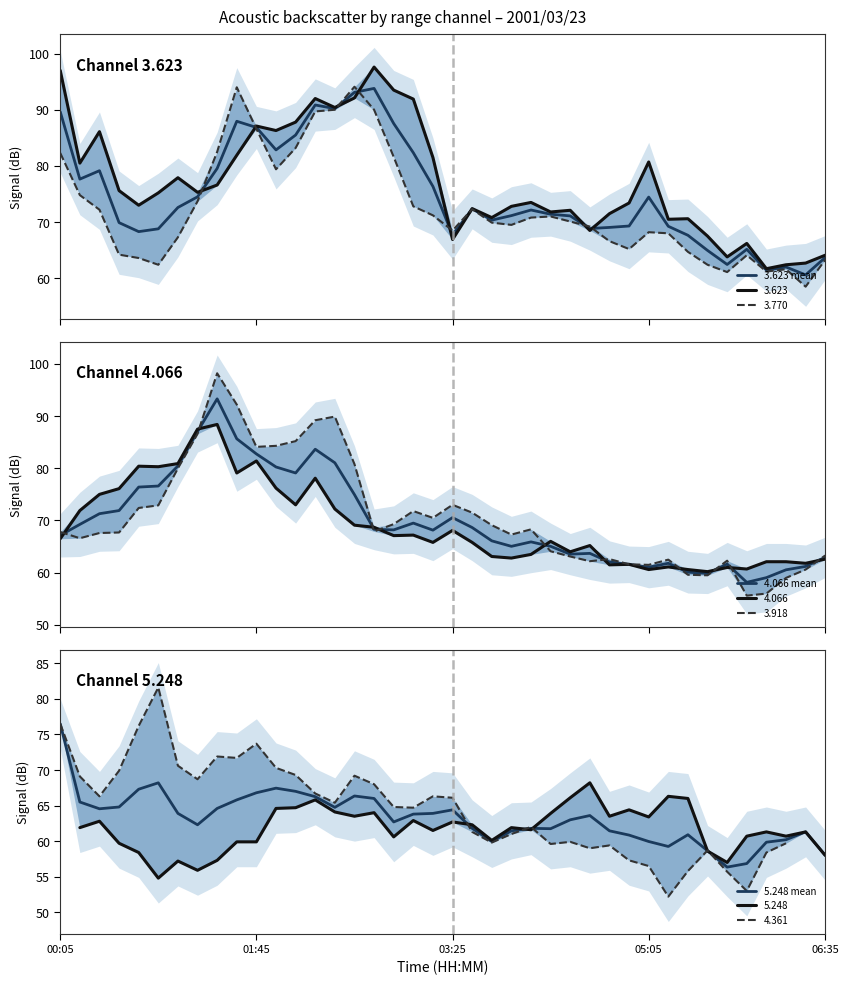

In 4.066 mean, how many points are higher than both neighbors (excluding endpoints)?

8